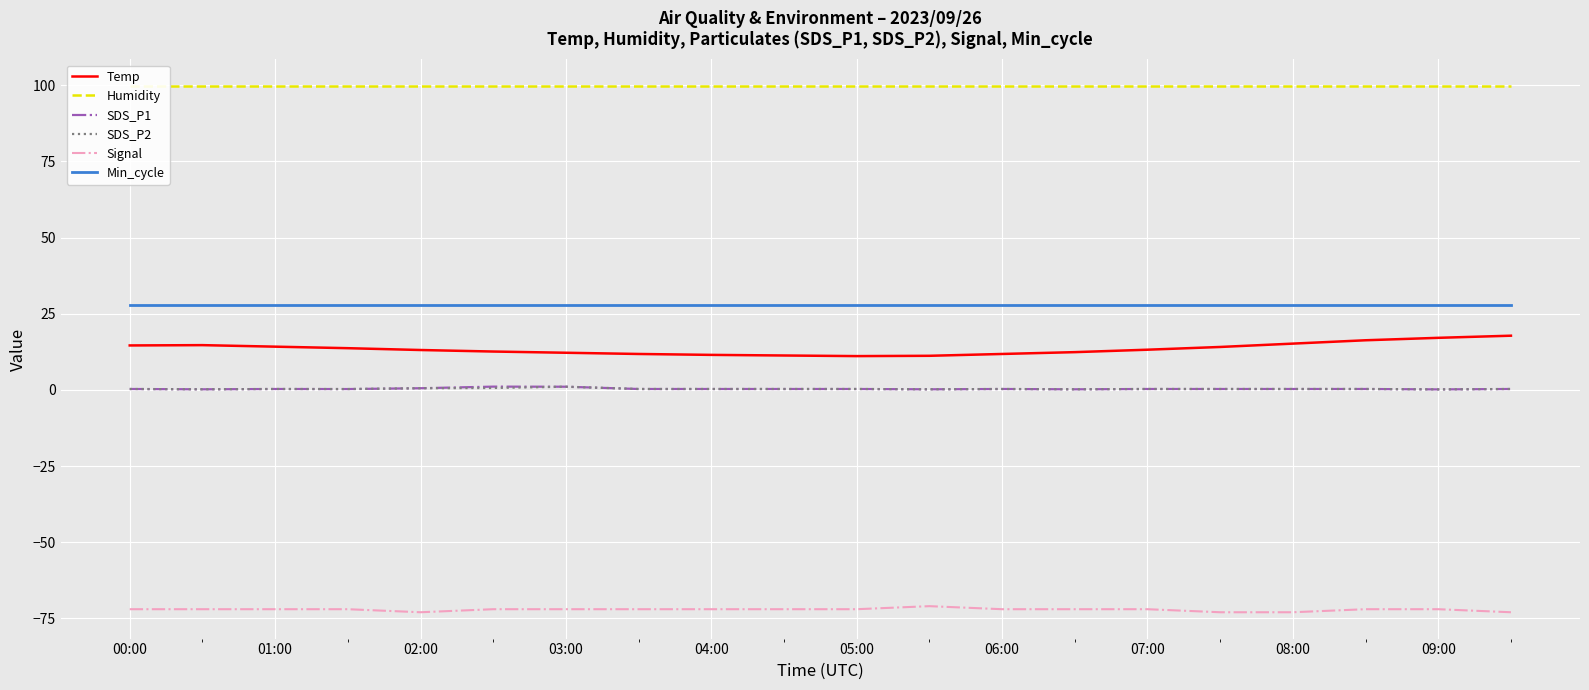

How many interior local peaks does the Temp series have?

1